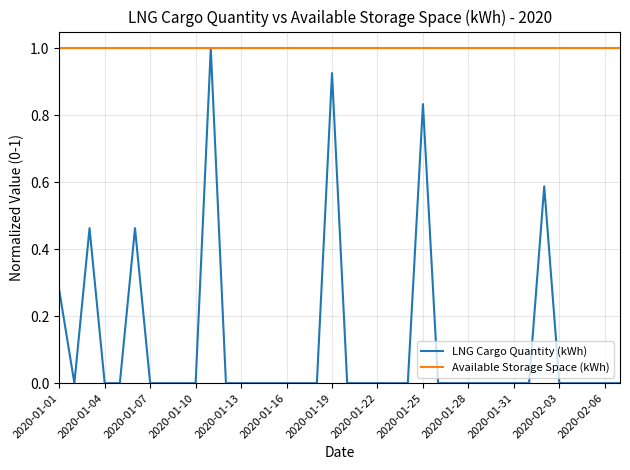

Which series has the largest total across all categories?

Available Storage Space (kWh)